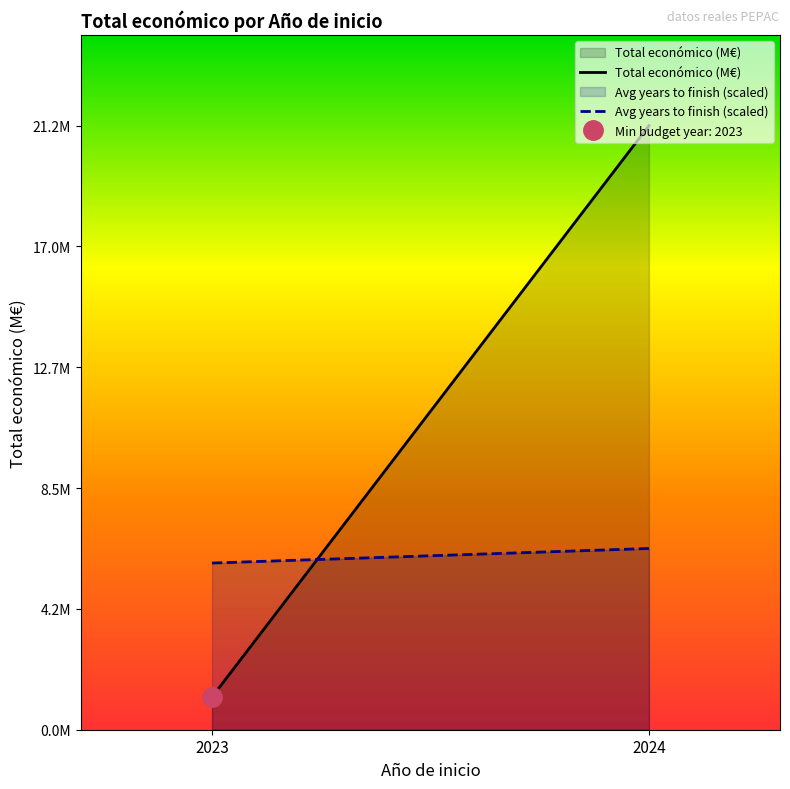

True or false: Total económico (M€) has a value of 0.2 at 2023.

False